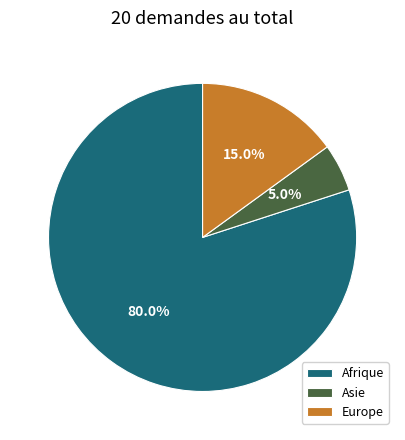

Which category accounts for the majority?

Afrique